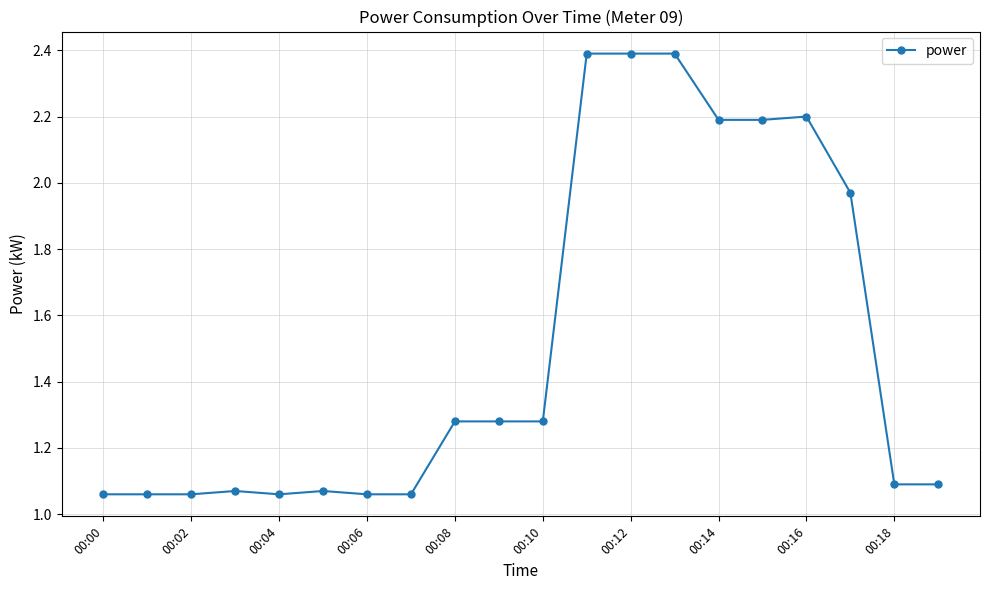

What is the sum of all values?

30.2